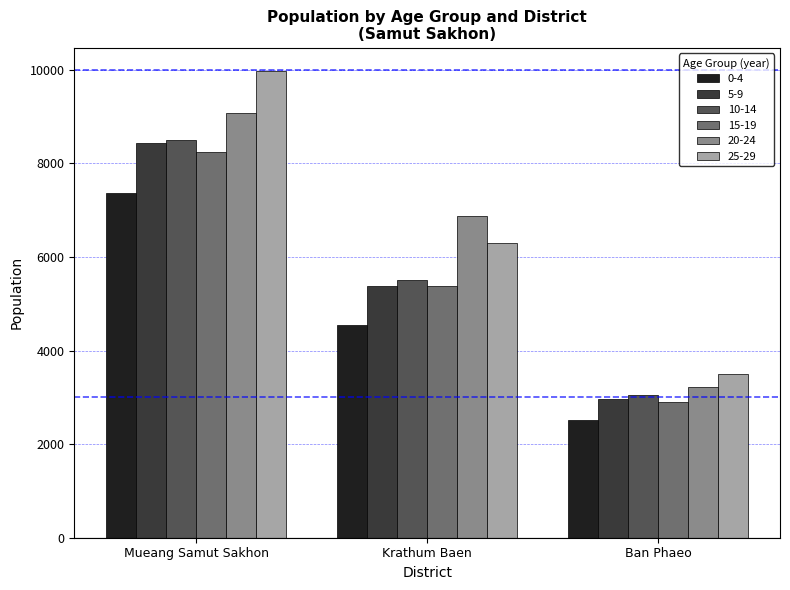

What is the value of the 20-24 bar at the 2nd from the left?

6868